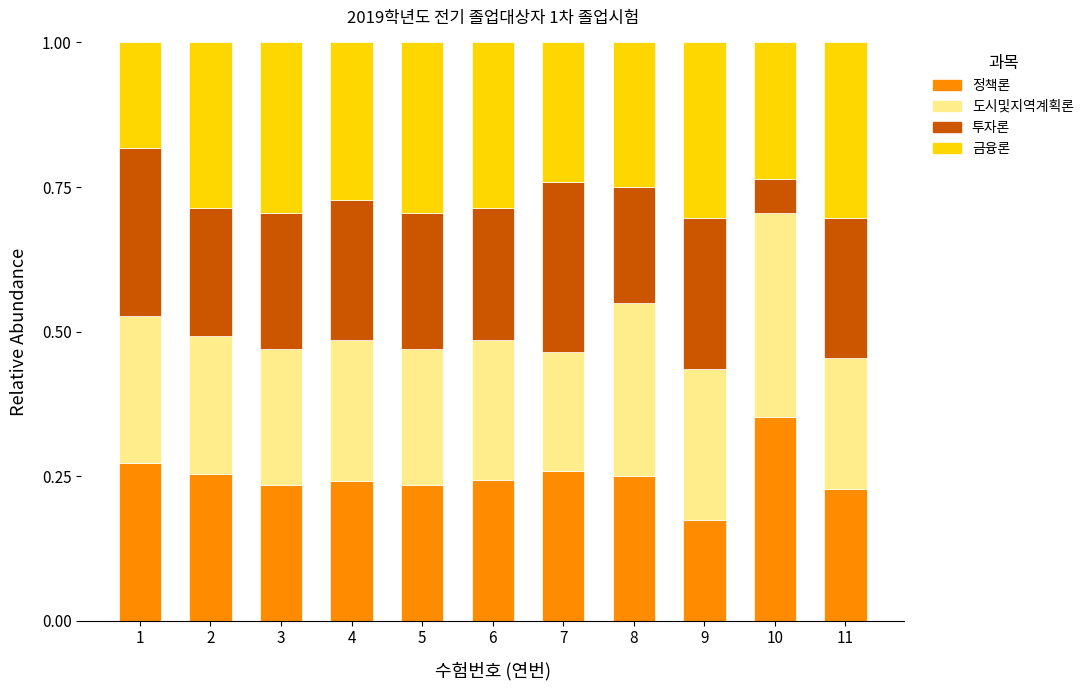

What is the sum of all 정책론 values?

2.7